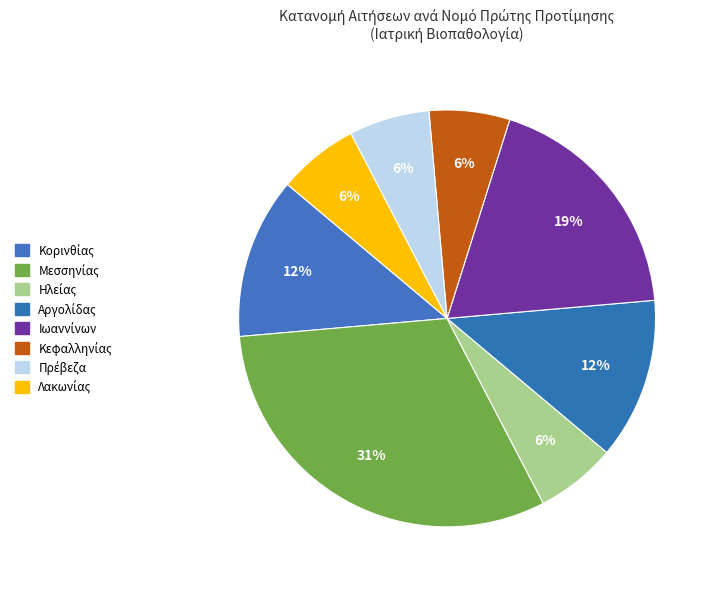

What percentage is the Λακωνίας slice, to the nearest percent?

6%